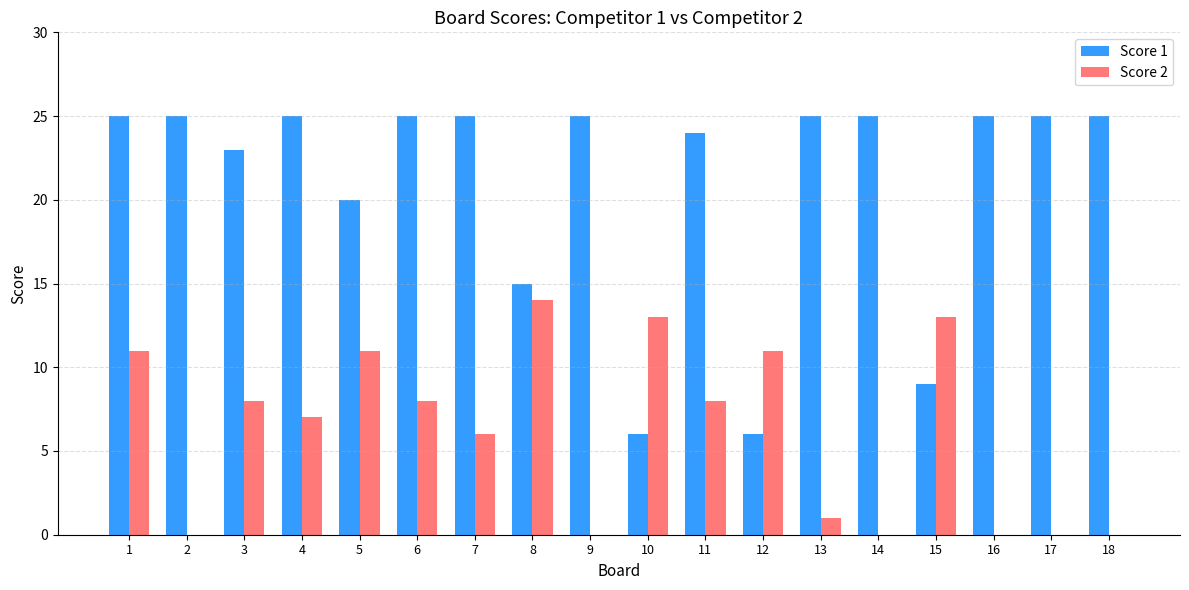

What is the average value of the Score 2 series?

6